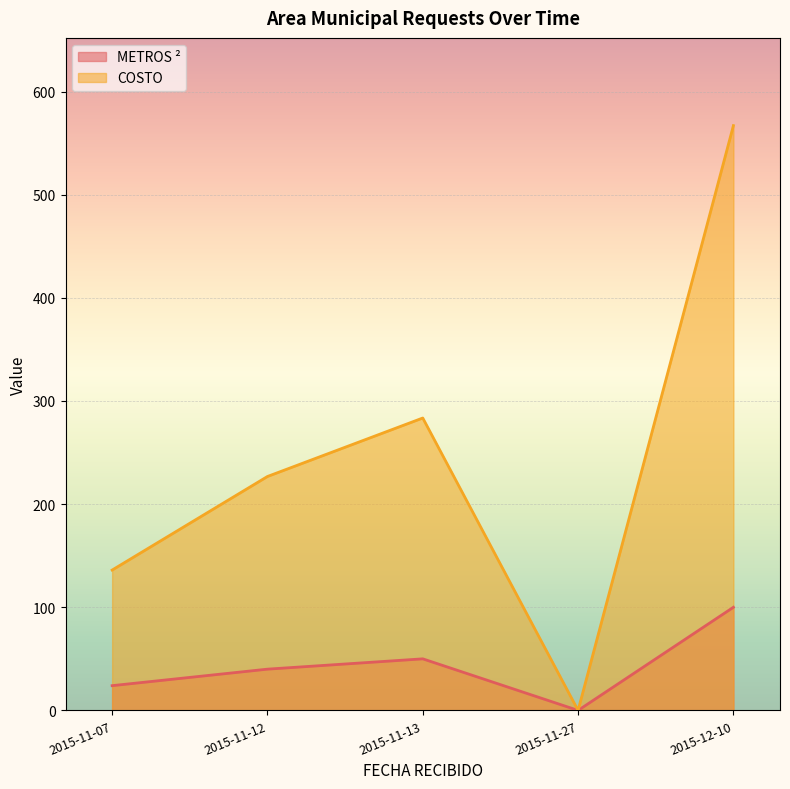

What is the difference between the maximum and minimum values in the COSTO series?

567.0